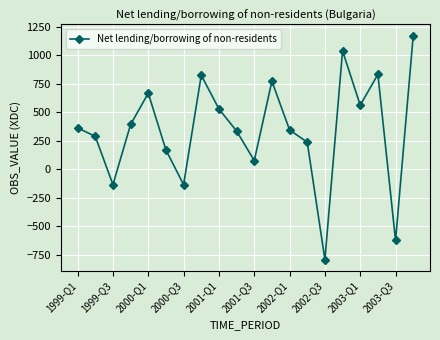

What is the sum of all values?

6923.0